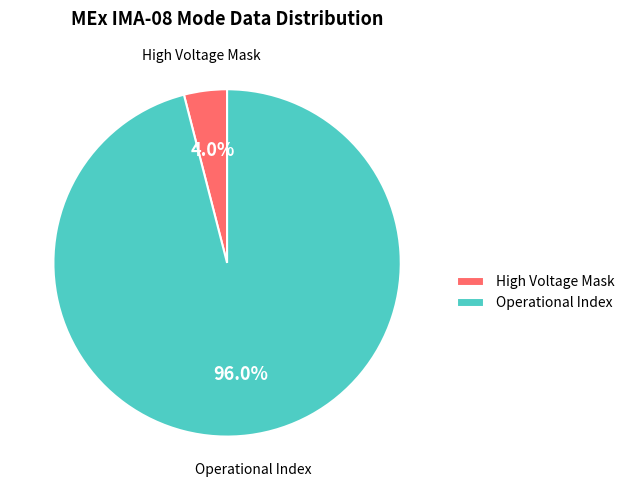

What percentage is NOT represented by Operational Index?

4.0%